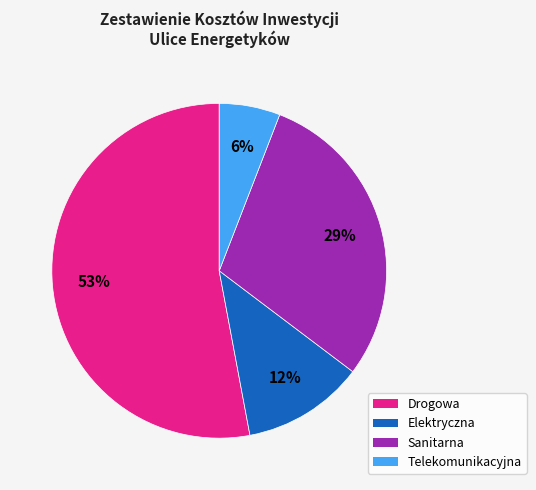

Is there a majority slice in this chart?

Yes